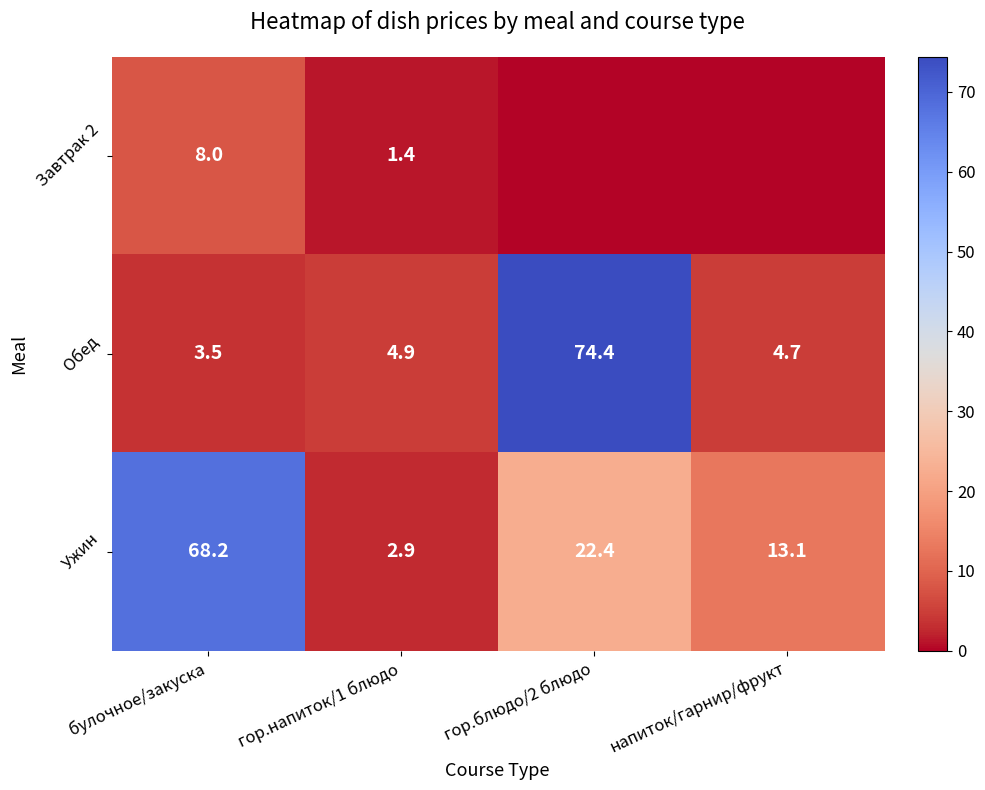

What is the difference between the highest and lowest values at гор.напиток/1 блюдо?

3.5